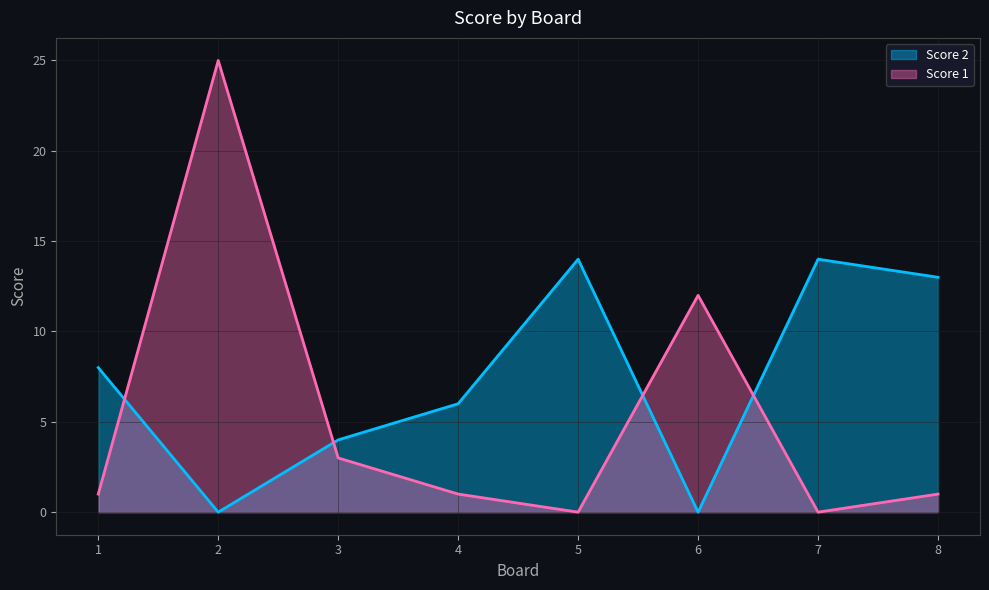

Does the chart display data point markers on the line(s)?

No